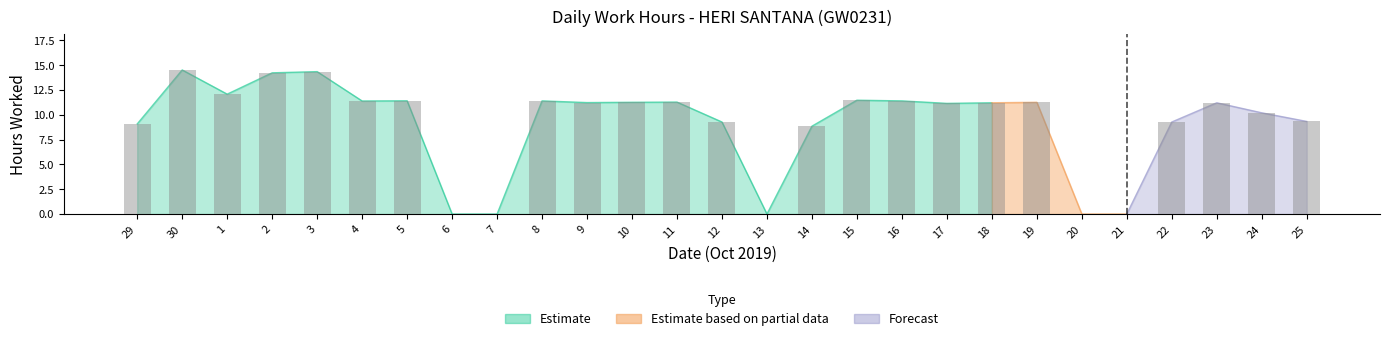

What is the ratio of the value at 5 to the value at 12?

1.2